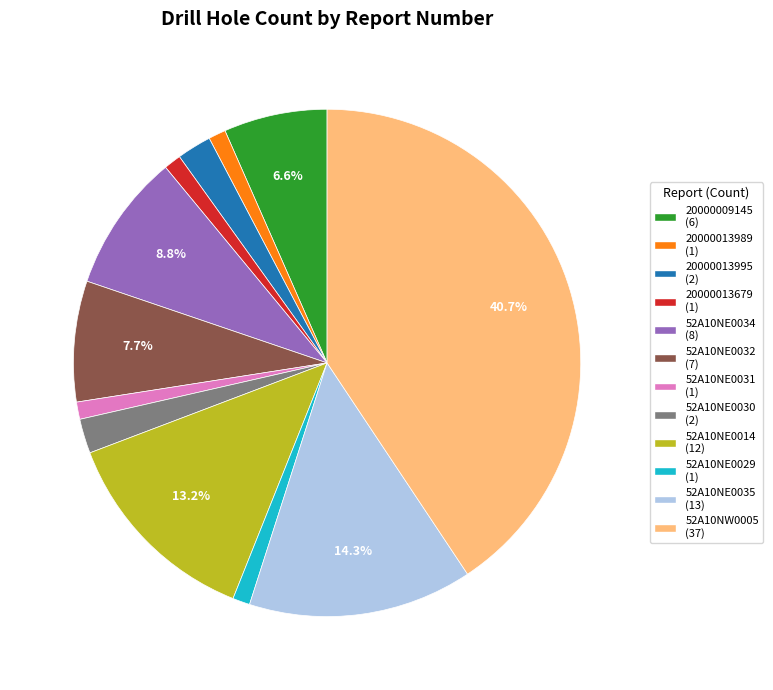

Between 52A10NE0032 and 52A10NE0030, which is larger?

52A10NE0032